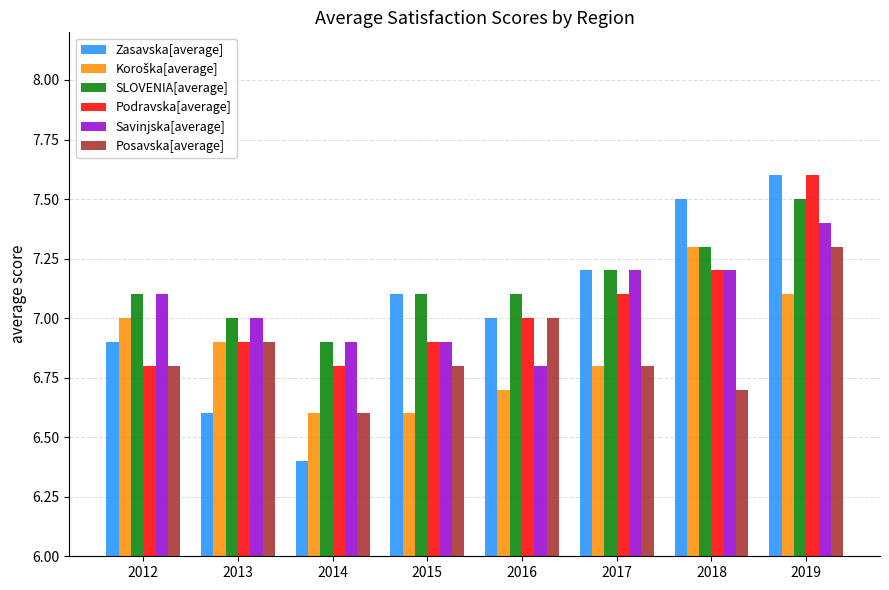

Which series has the largest range (max minus min)?

Zasavska[average]